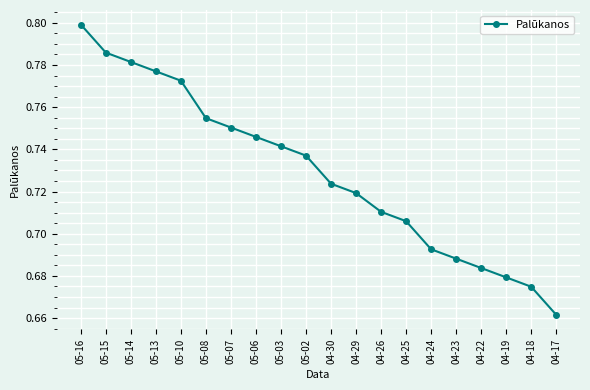

Rank the categories by value from highest to lowest.

05-16, 05-15, 05-14, 05-13, 05-10, 05-08, 05-07, 05-06, 05-03, 05-02, 04-30, 04-29, 04-26, 04-25, 04-24, 04-23, 04-22, 04-19, 04-18, 04-17